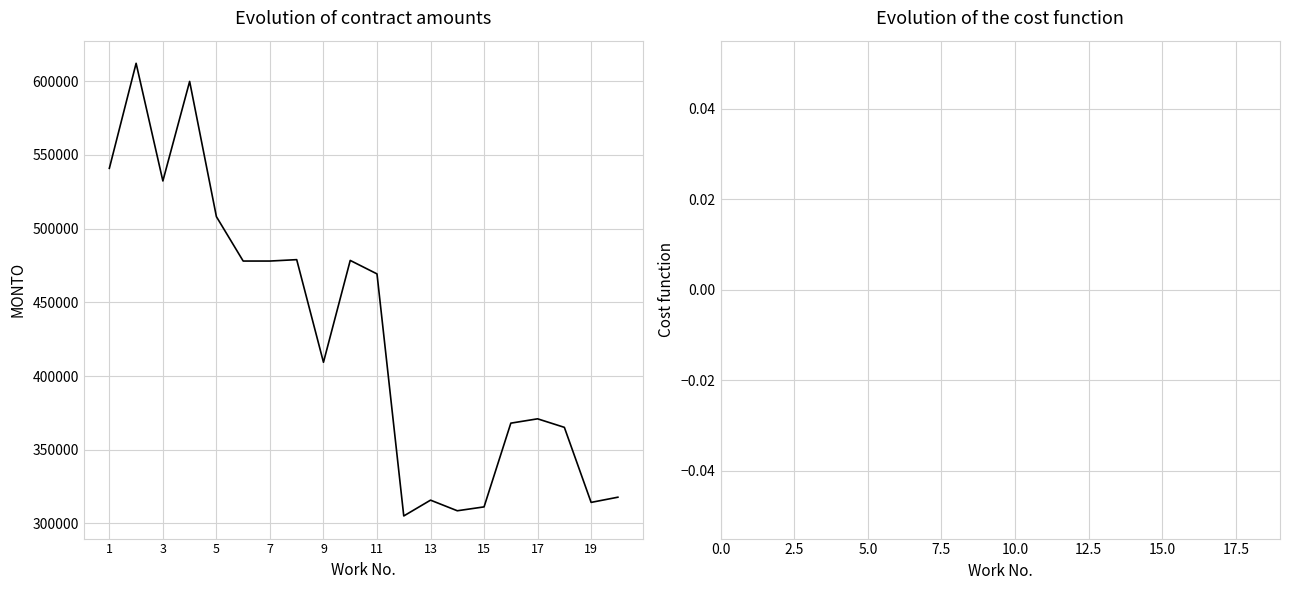

What is the greatest value displayed?

612178.7